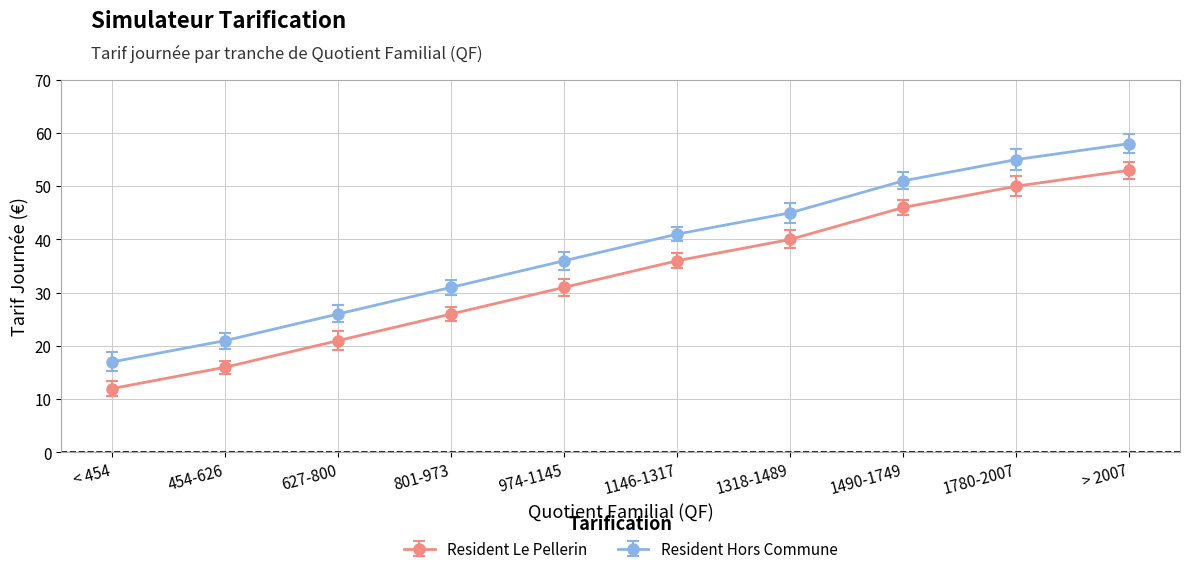

True or false: Resident Le Pellerin has more than 2 interior local peaks.

False